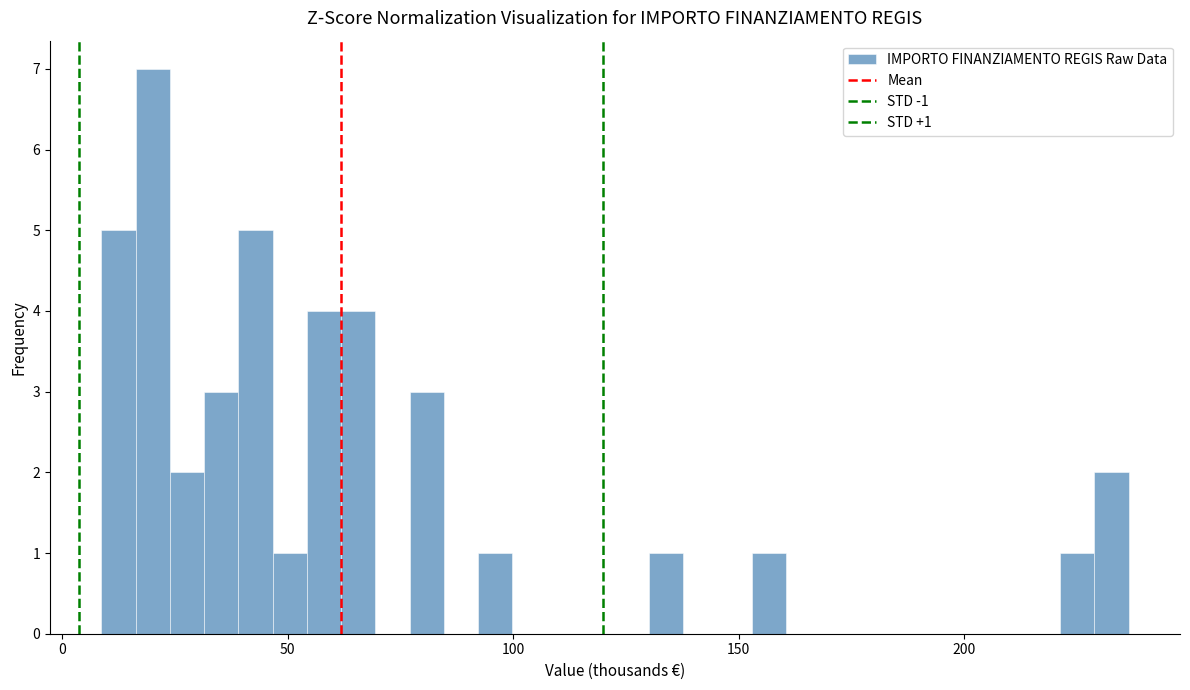

Around what value on the x-axis is the tallest bar? Give the approximate position of its centre, as read against the axis.

20